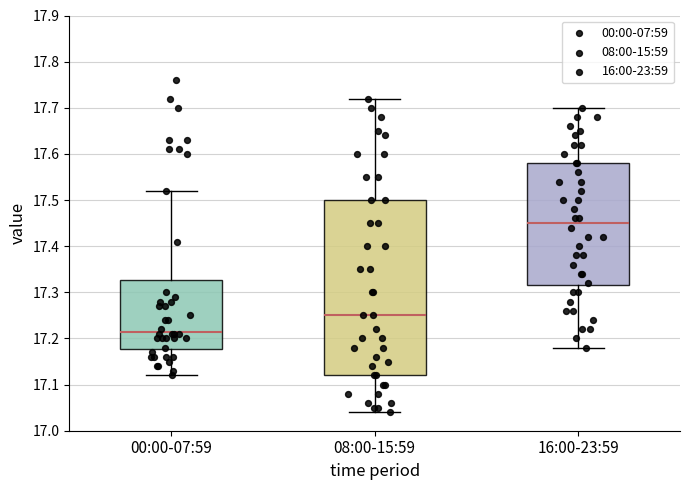

Reading left to right, read every box against the y-axis: the position of its median line, the range the box covers, and the ends of its whiskers. The values are not printed on the chart, so give them approximately, as read against the axis.

00:00-07:59: median 17.22, box 17.18 to 17.33, whiskers 17.12 to 17.52
08:00-15:59: median 17.25, box 17.12 to 17.50, whiskers 17.04 to 17.72
16:00-23:59: median 17.45, box 17.32 to 17.58, whiskers 17.18 to 17.70